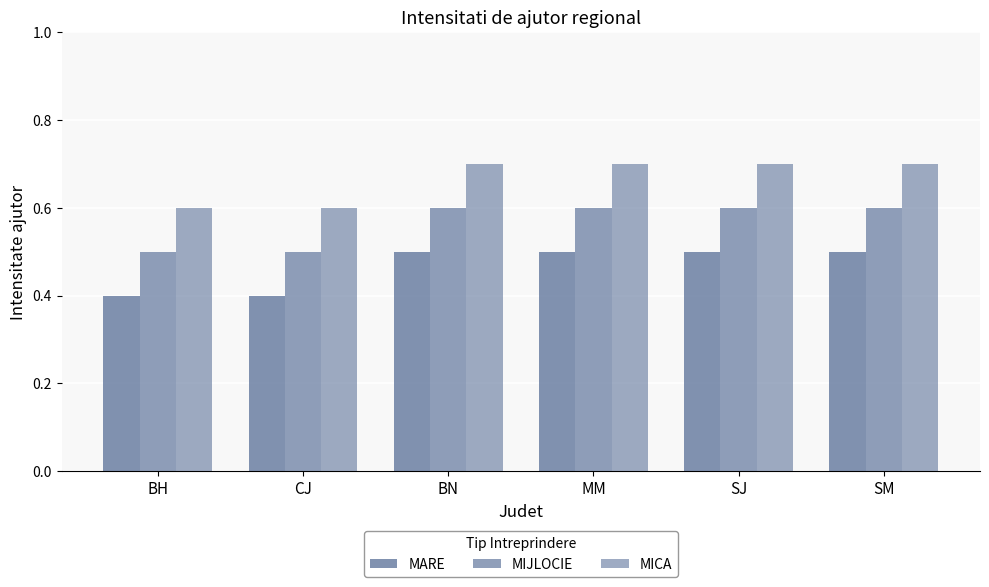

Count the number of data series in this chart.

3